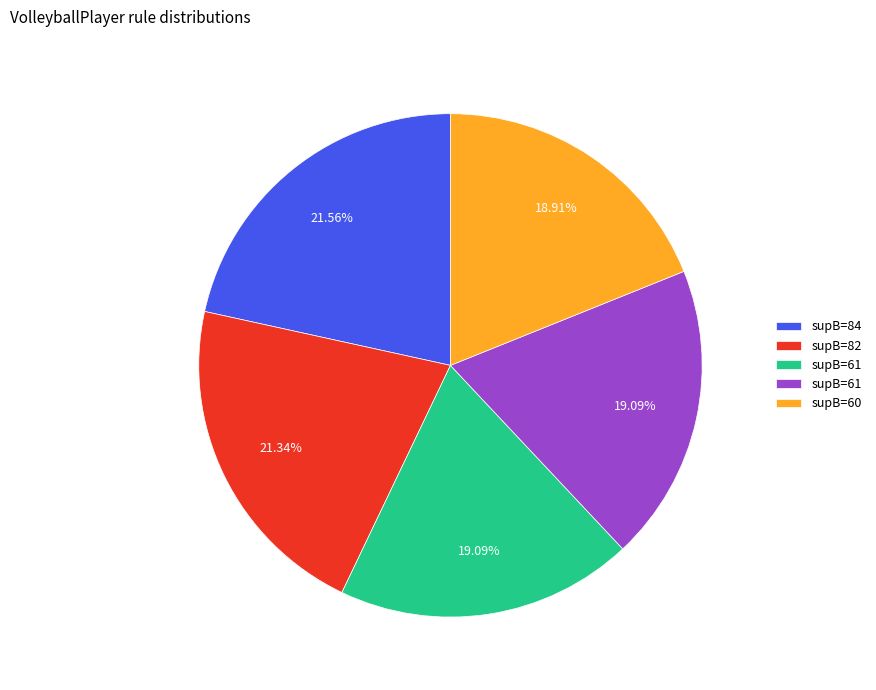

Does any single category account for the majority?

No